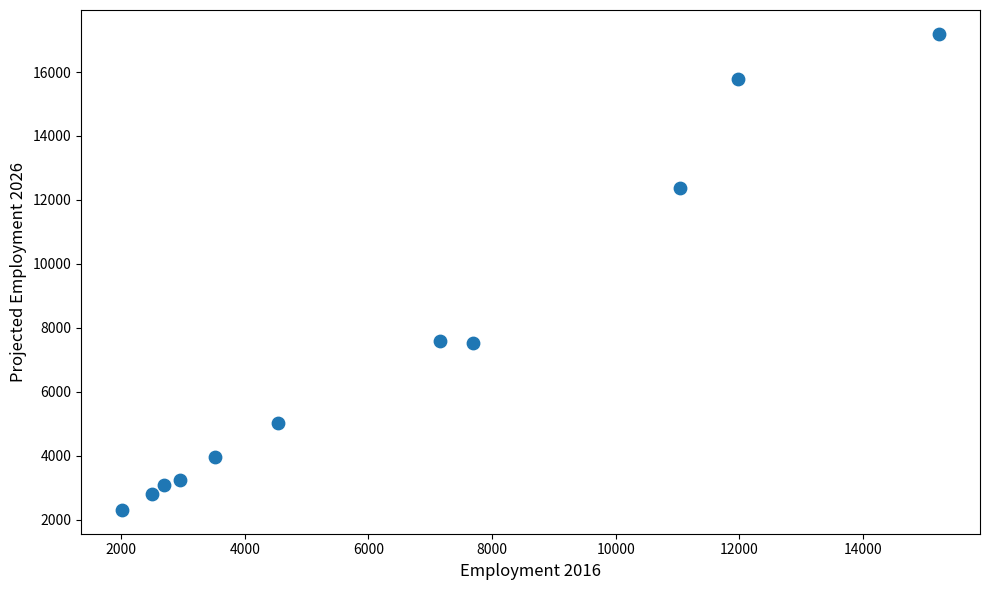

What is the average Y value?

7354